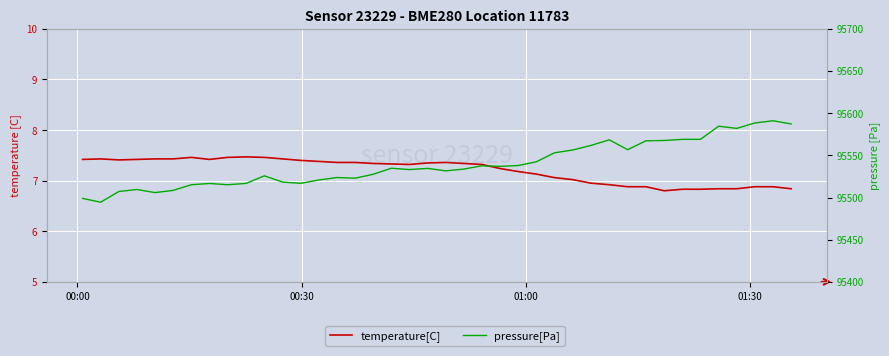

What are all the series names shown in the legend?

temperature[C], pressure[Pa]